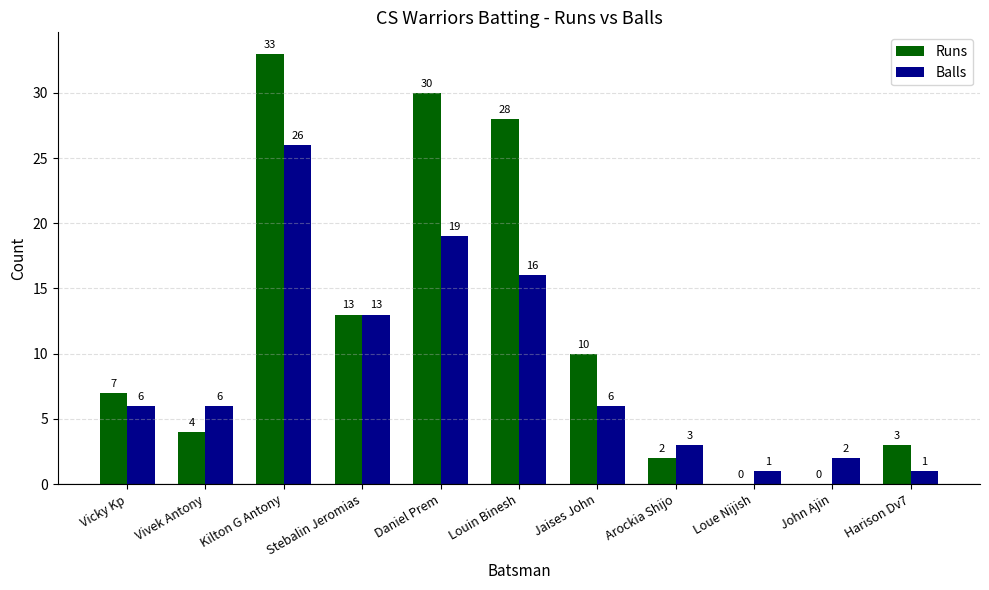

What is the maximum value shown in the chart?

33